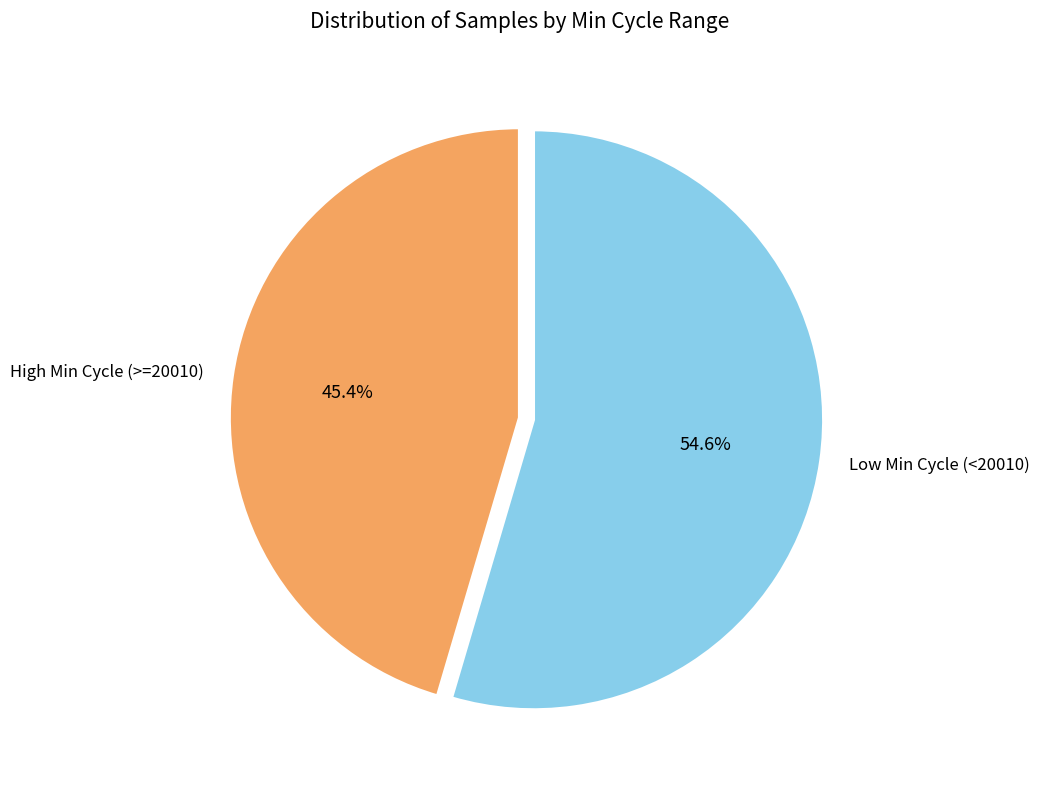

Which slice is the largest?

Low Min Cycle (<20010)